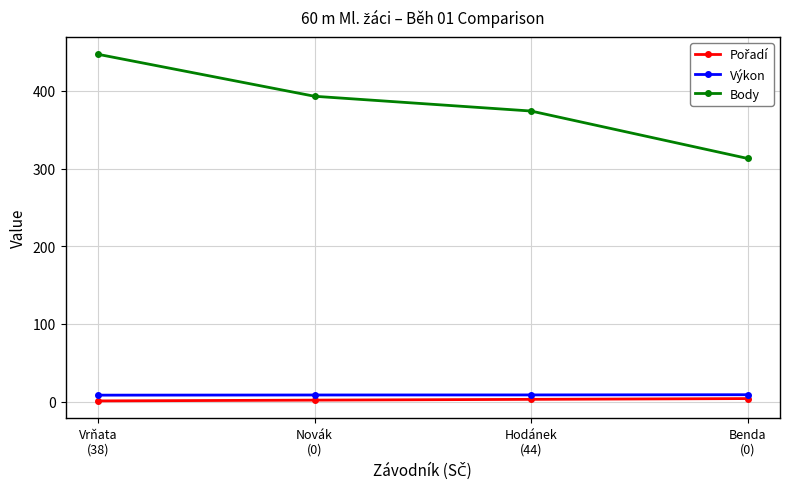

What is the label of the 2nd point from the right?

Hodánek
(44)